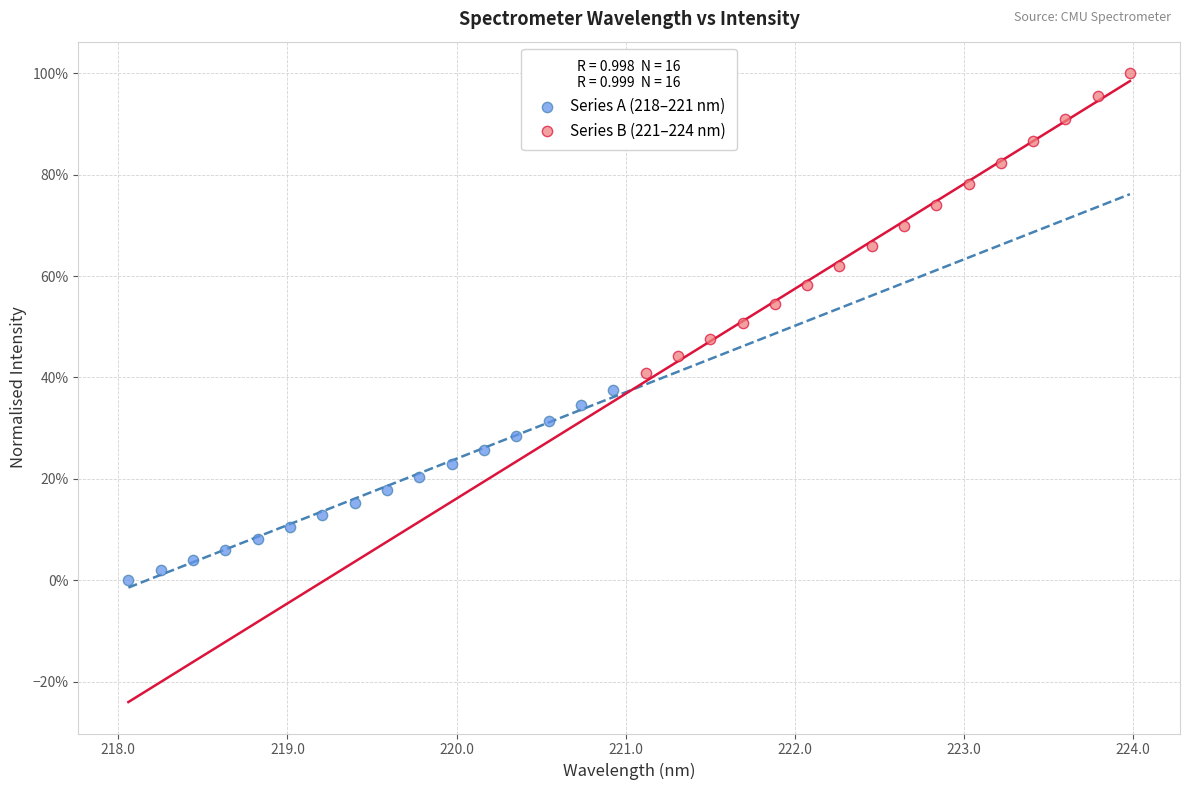

Which series contains the highest Y value?

Series B (221–224 nm)